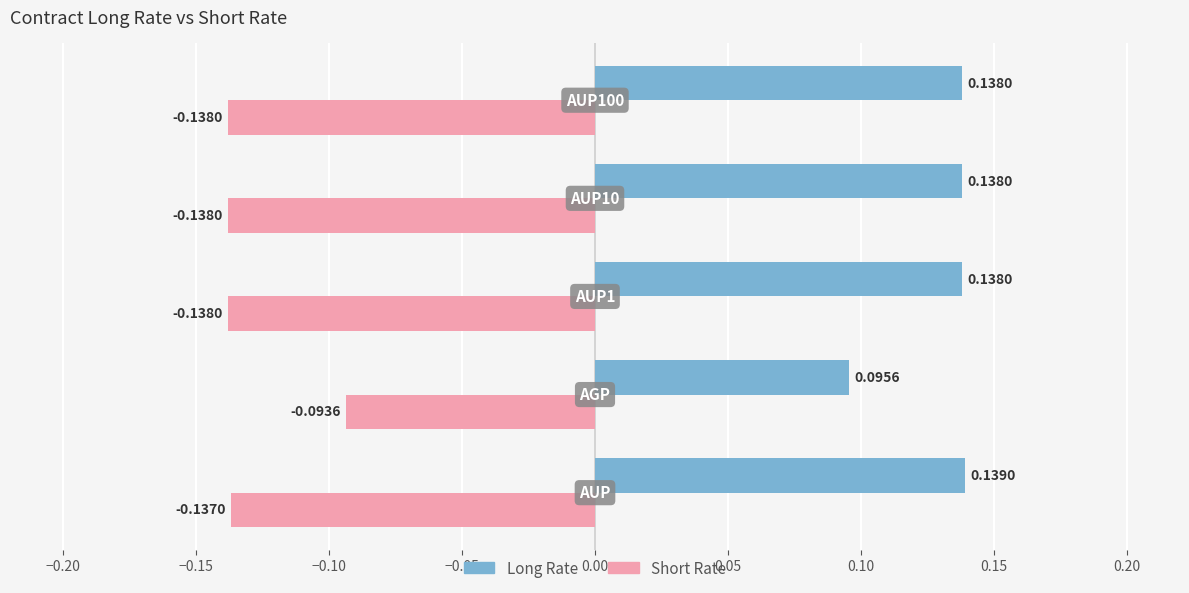

How many series are shown in this chart?

2